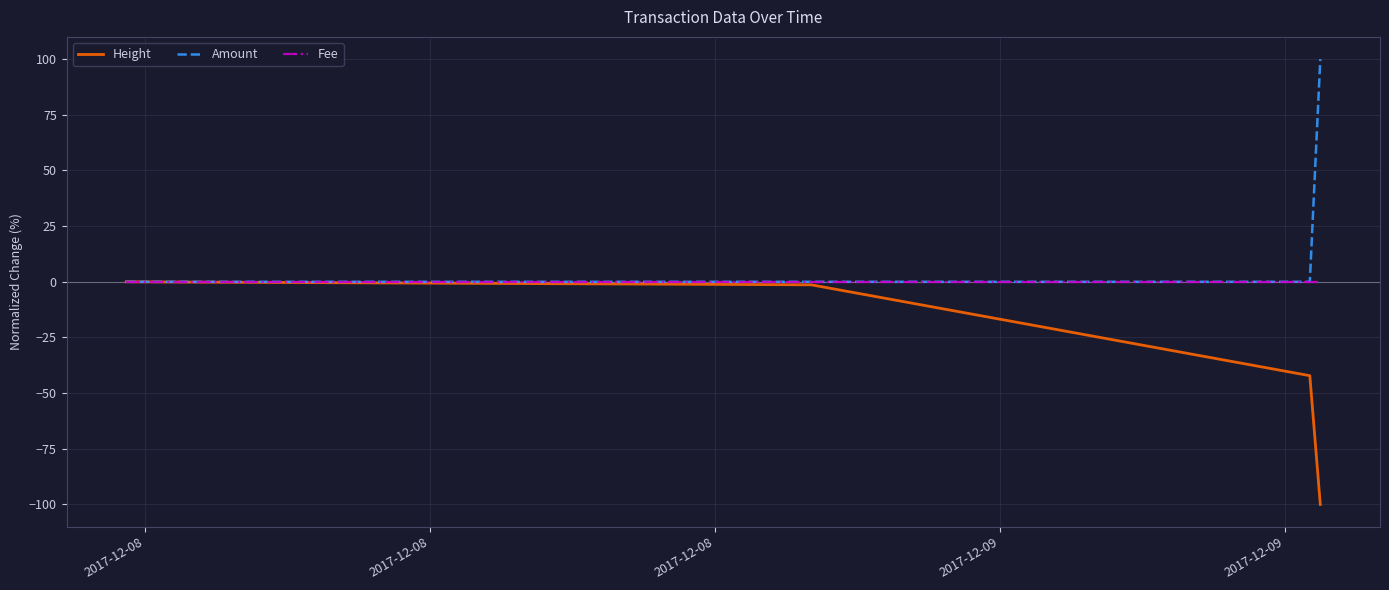

What is the maximum value shown in the chart?

100.0